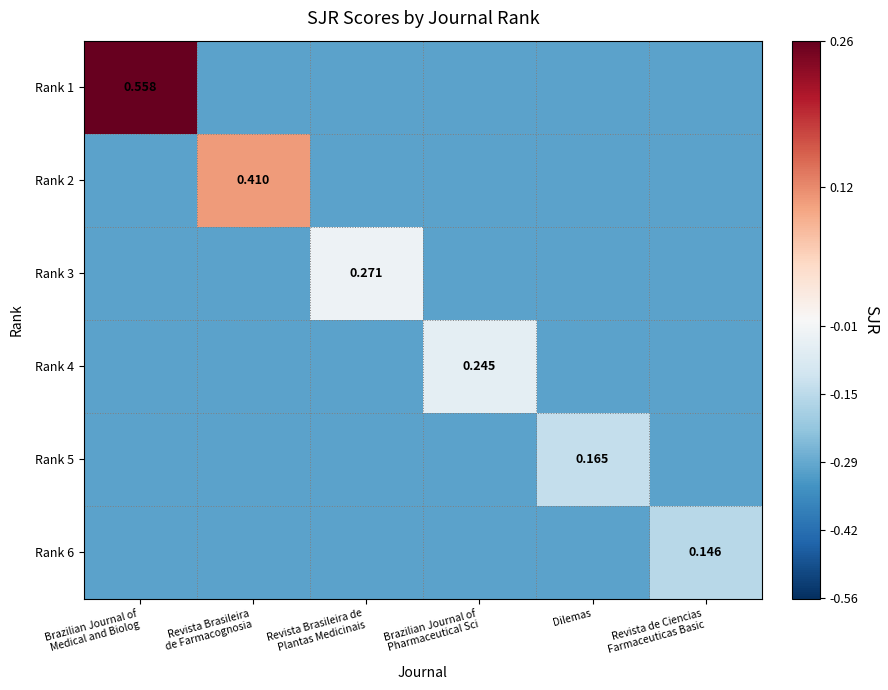

Count the number of categories in the chart.

6